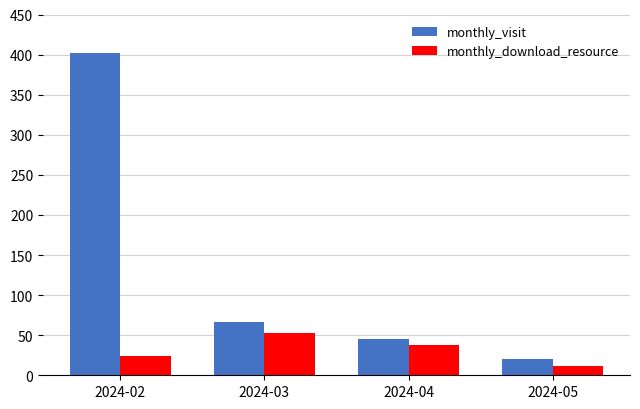

What is the average value of the monthly_download_resource series?

32